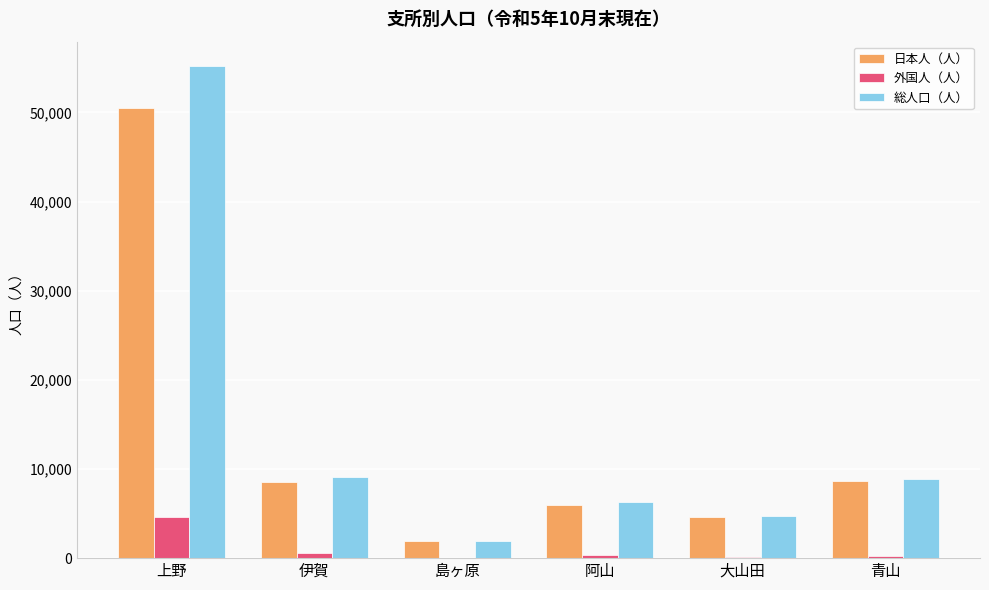

Which category has the highest value across all series?

上野